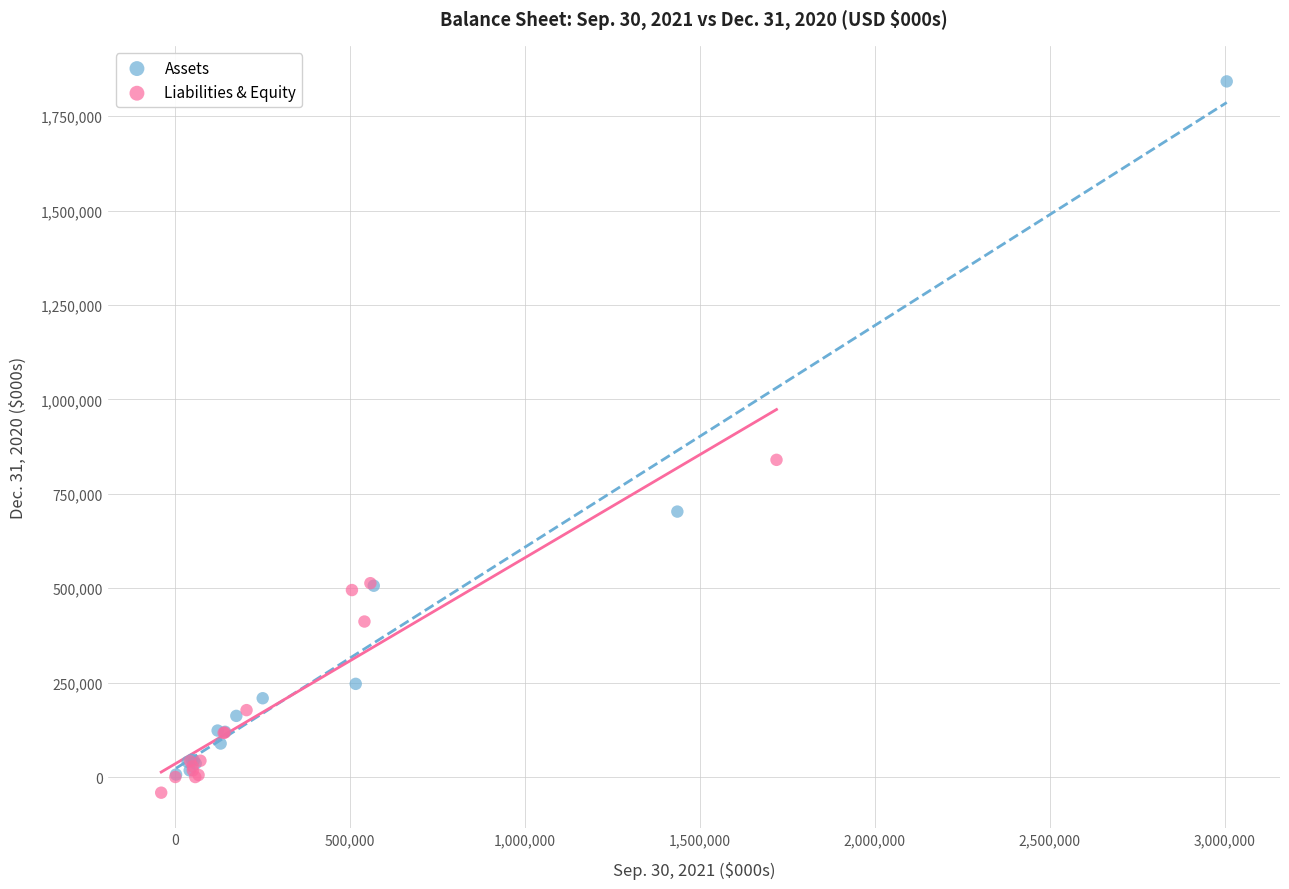

What are all the series names shown in the legend?

Assets, Liabilities & Equity